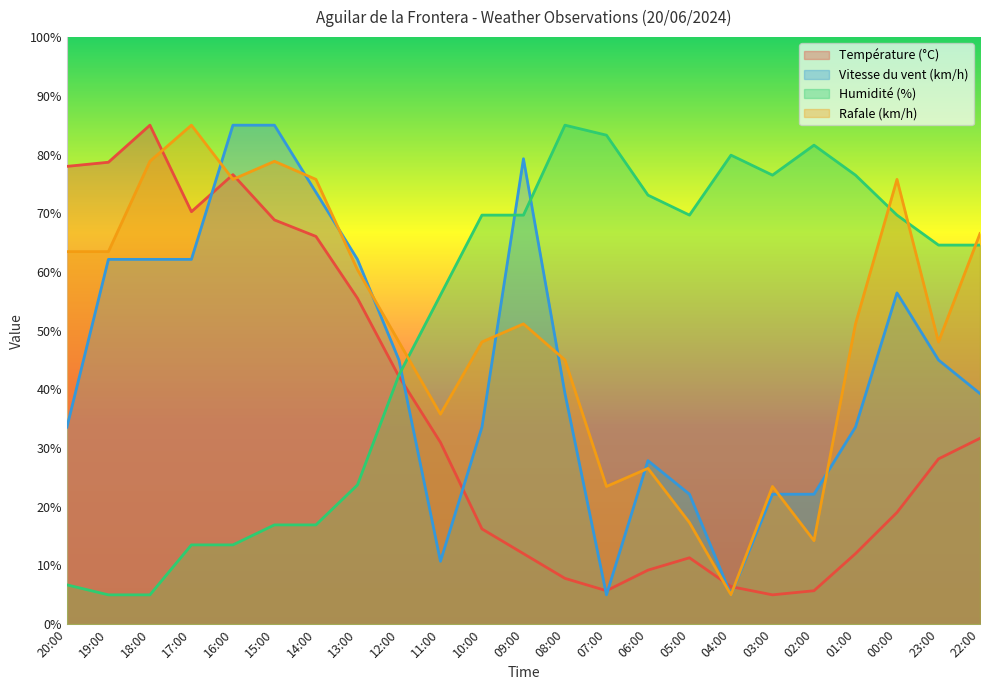

What position from the left is 19:00?

2